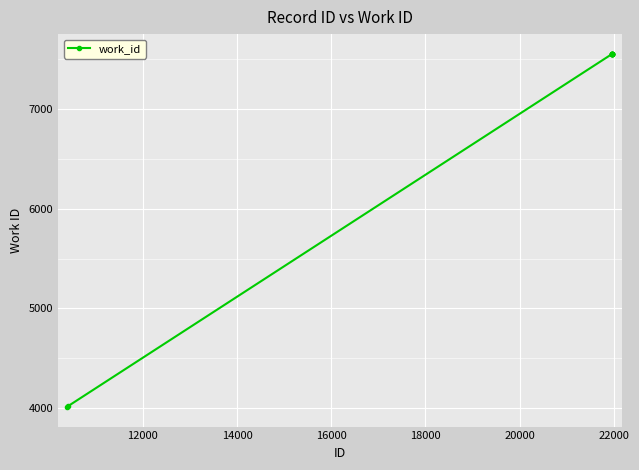

What is the maximum value shown in the chart?

7553